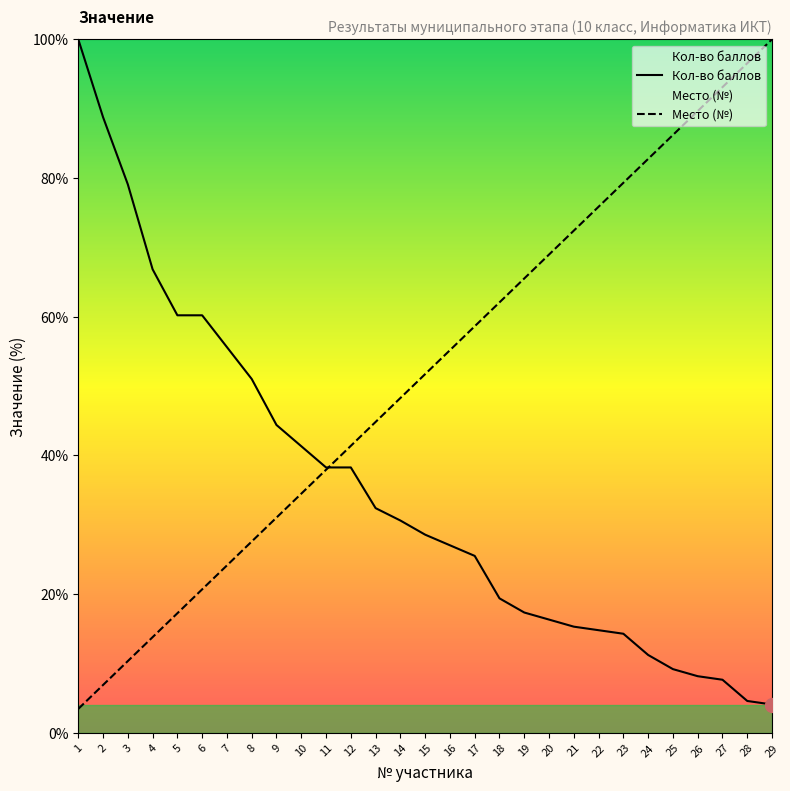

Between 21 and 7, which is larger?

7